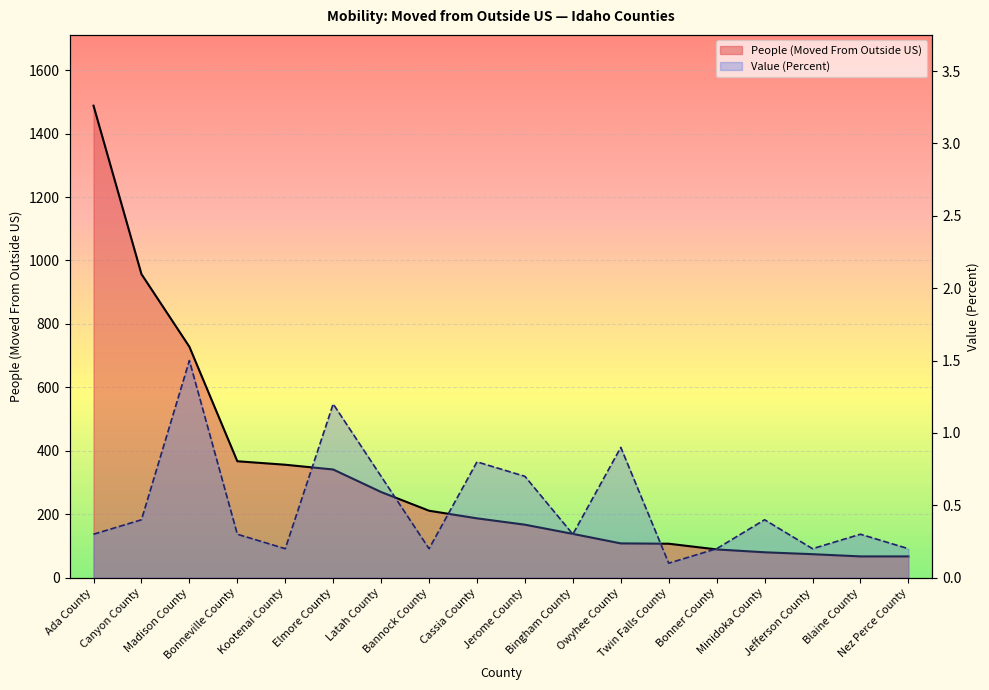

Reading left to right, what are all the values shown in this chart?

People (Moved From Outside US): Ada County=1488.0	Canyon County=957.0	Madison County=728.0	Bonneville County=367.0	Kootenai County=356.0	Elmore County=341.0	Latah County=270.0	Bannock County=211.0	Cassia County=187.0	Jerome County=167.0	Bingham County=138.0	Owyhee County=108.0	Twin Falls County=107.0	Bonner County=89.0	Minidoka County=80.0	Jefferson County=74.0	Blaine County=67.0	Nez Perce County=67.0
Value (Percent): Ada County=0.3	Canyon County=0.4	Madison County=1.5	Bonneville County=0.3	Kootenai County=0.2	Elmore County=1.2	Latah County=0.7	Bannock County=0.2	Cassia County=0.8	Jerome County=0.7	Bingham County=0.3	Owyhee County=0.9	Twin Falls County=0.1	Bonner County=0.2	Minidoka County=0.4	Jefferson County=0.2	Blaine County=0.3	Nez Perce County=0.2